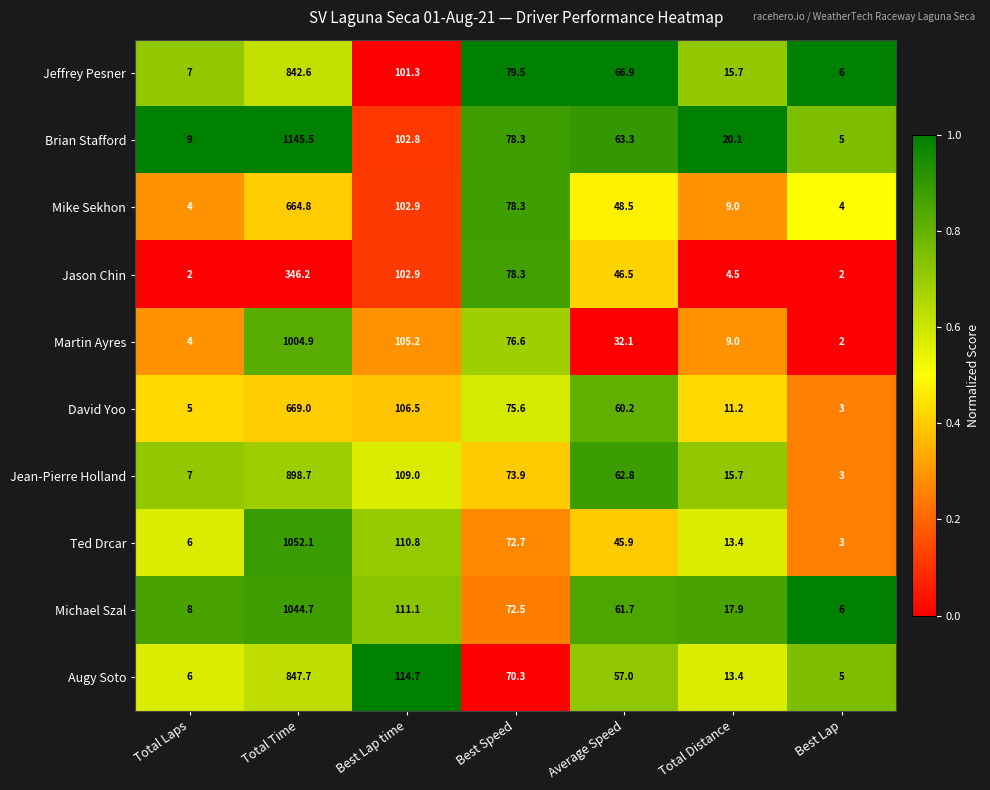

Which series has the widest spread of values?

Brian Stafford